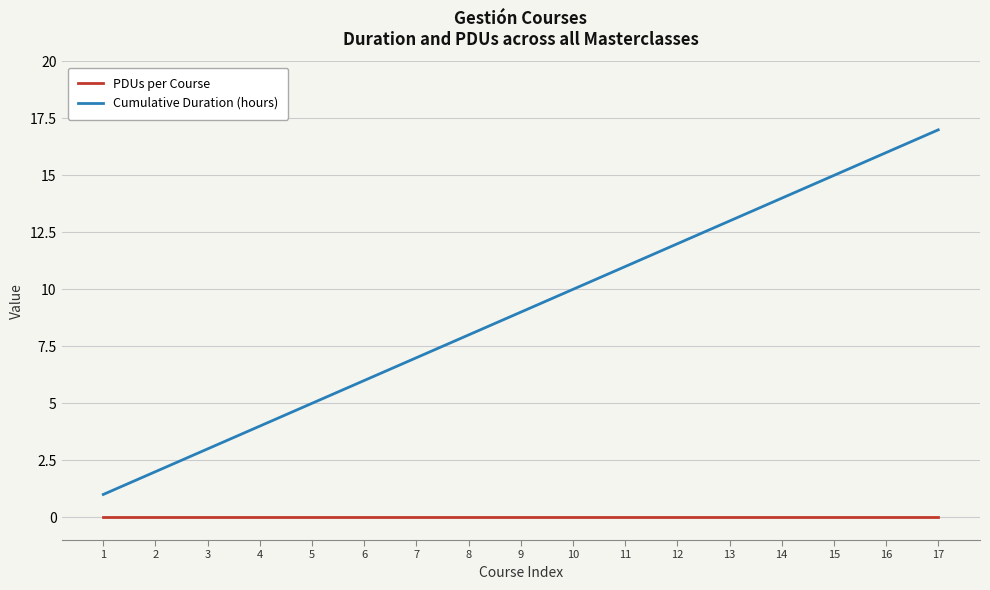

True or false: PDUs per Course and Cumulative Duration (hours) intersect in this chart.

False